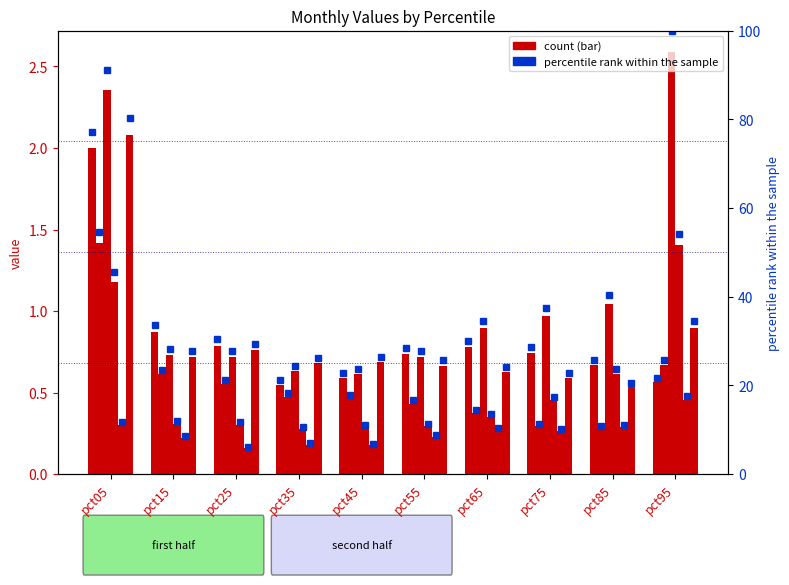

Which category has the highest value in the Jun series?

pct05